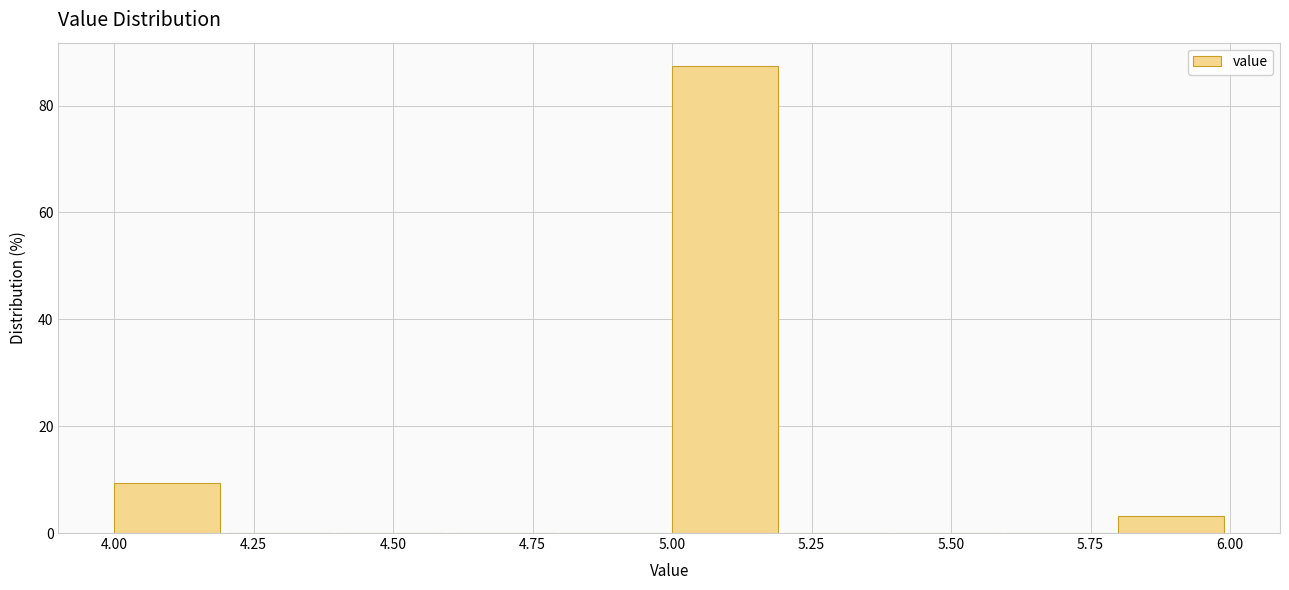

Reading left to right, transcribe this chart: for each bar, give the range it covers on the x-axis and its height. The values are not printed on the chart, so give them approximately, as read against the axis.

4.0 to 4.2: 10
4.2 to 4.4: 0
4.4 to 4.6: 0
4.6 to 4.8: 0
4.8 to 5.0: 0
5.0 to 5.2: 88
5.2 to 5.4: 0
5.4 to 5.6: 0
5.6 to 5.8: 0
5.8 to 6.0: 4